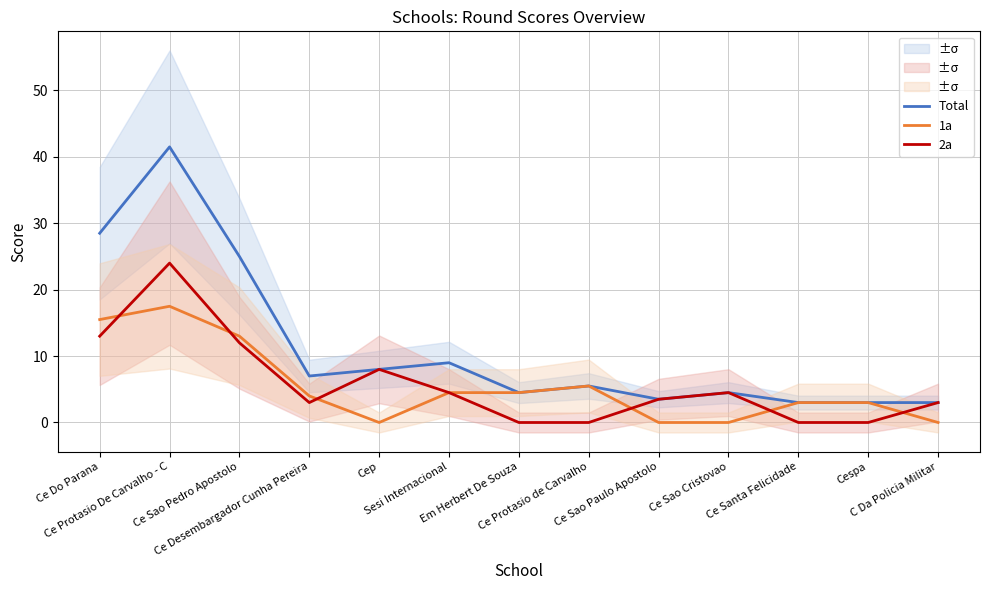

Which category has the highest value in the Total series?

Ce Protasio De Carvalho - C